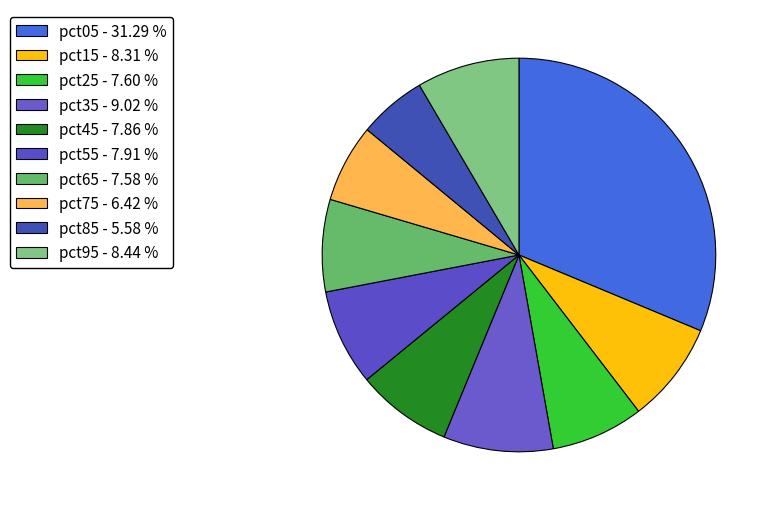

How many slices are in this pie chart?

10